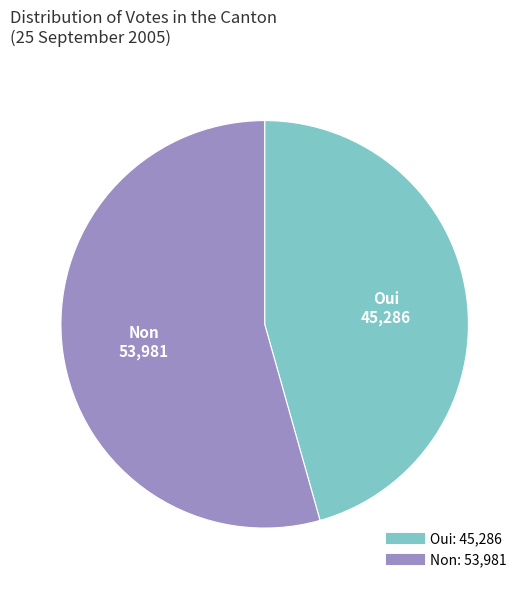

Between Non and Oui, which is larger?

Non